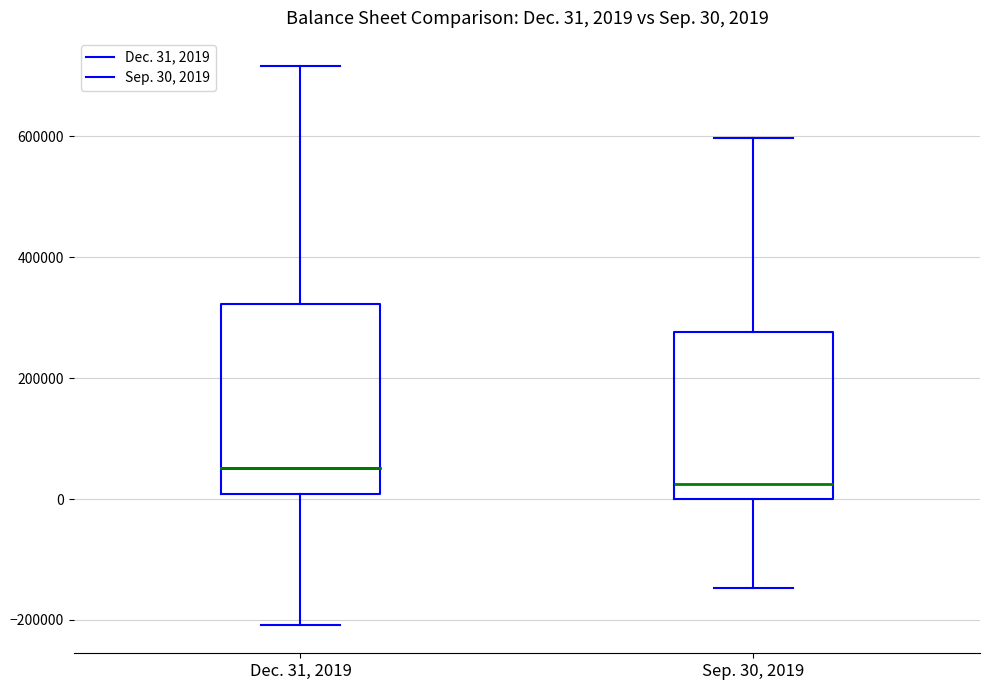

Comparing the boxes themselves (not the whiskers), which one is the tallest?

Dec. 31, 2019